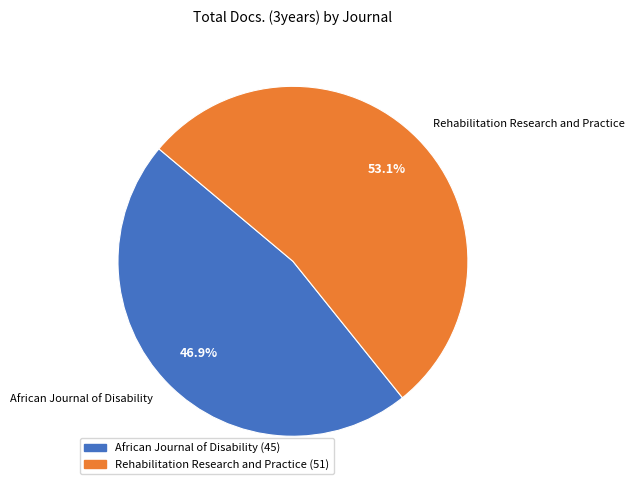

To the nearest percent, what portion does African Journal of Disability represent?

47%